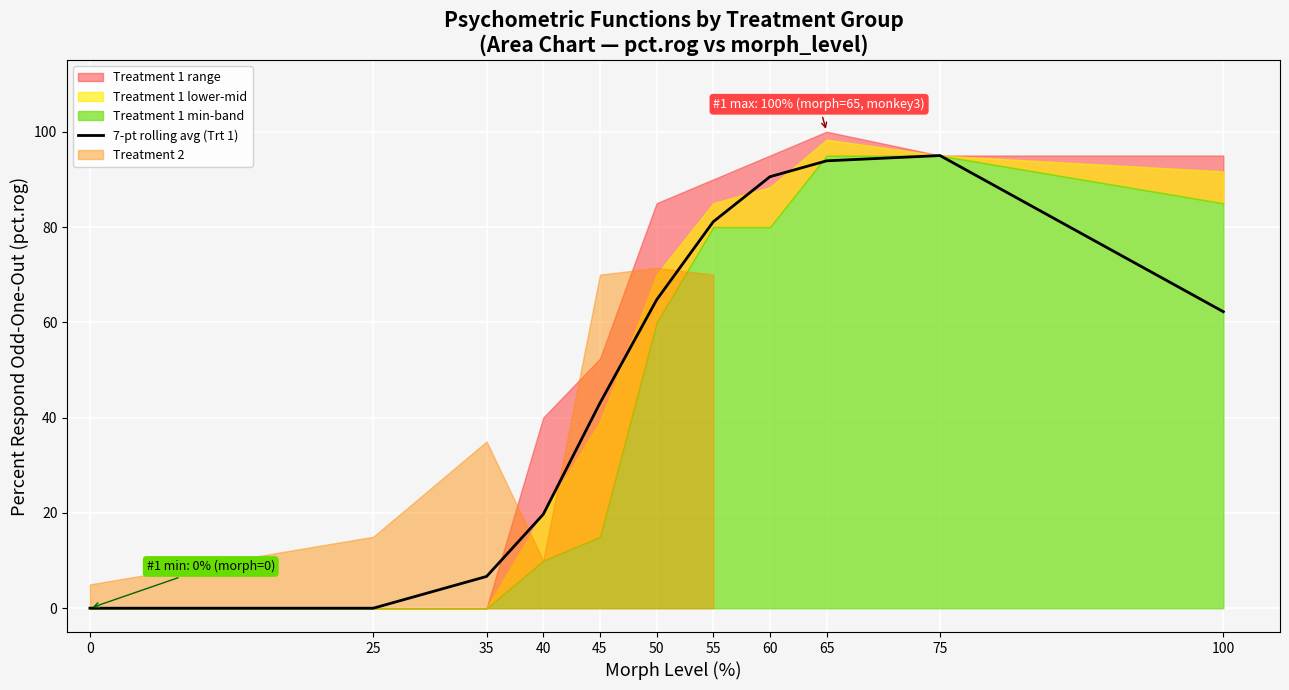

What is the difference between the maximum and second lowest values?

95.0